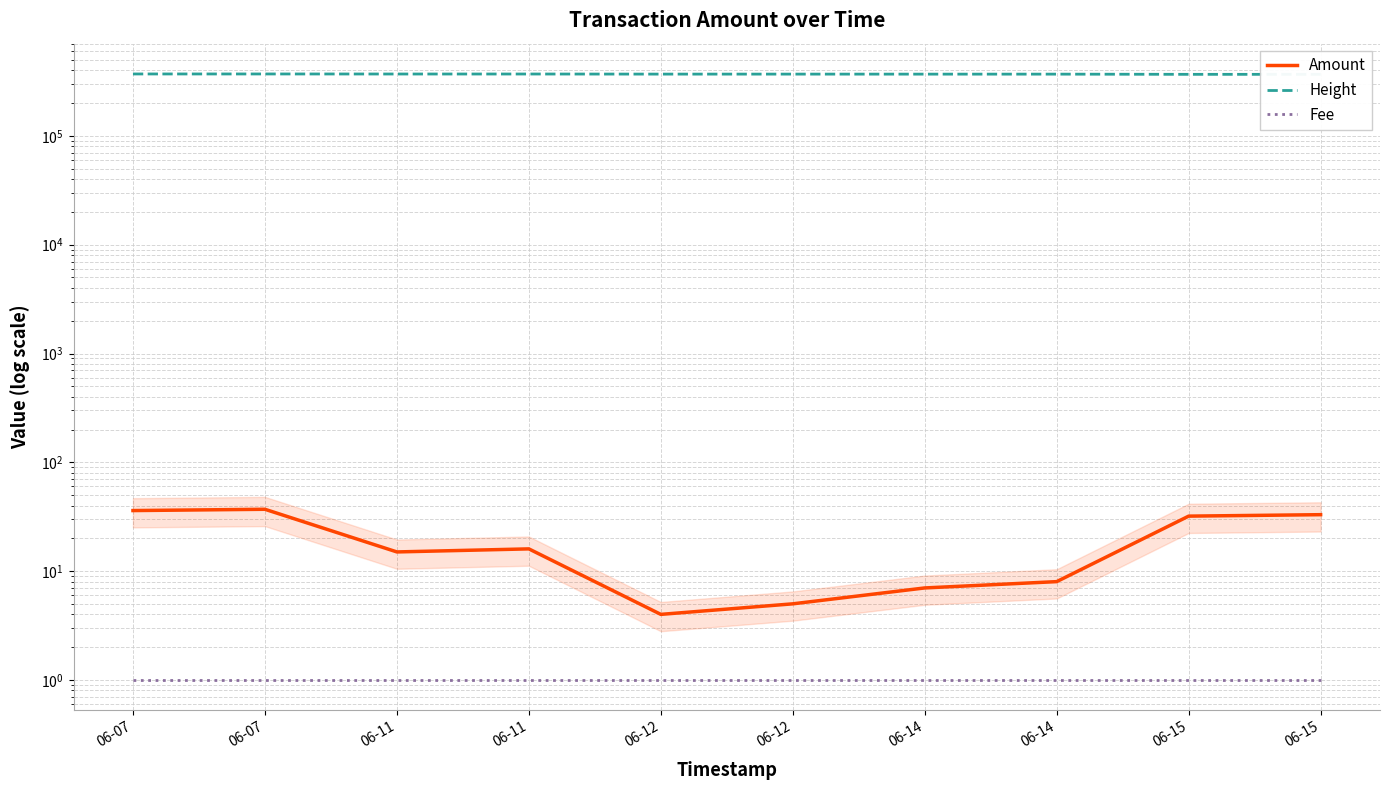

What is the difference between the Height values at 06-11 and 06-15?

2604